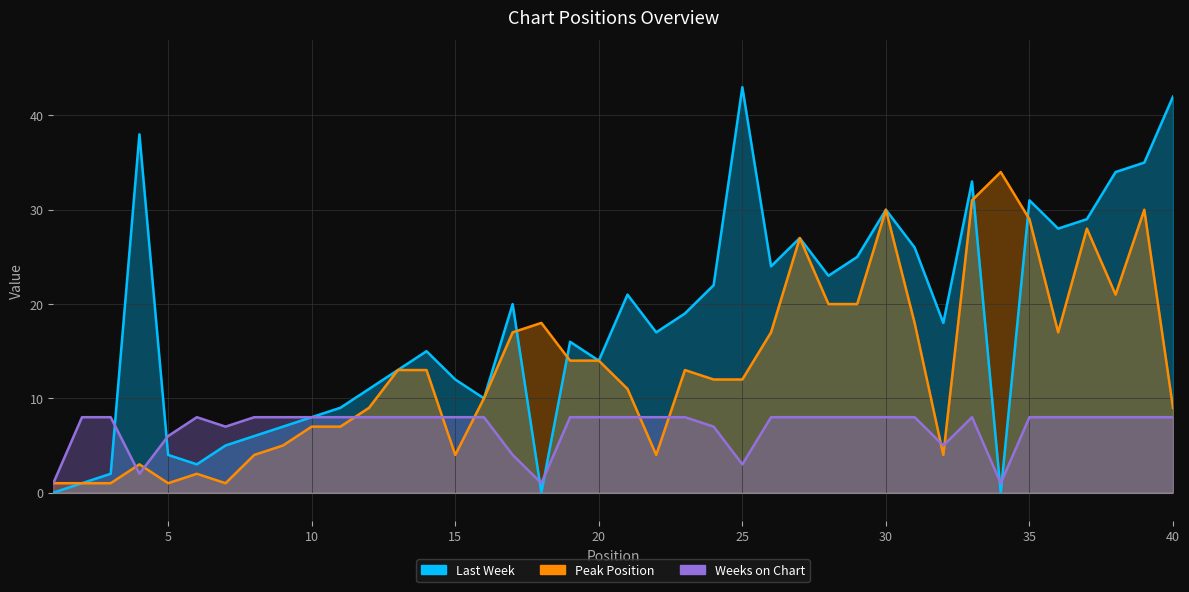

Reading right to left, transcribe all the data shown in this chart.

Last Week: 42	35	34	29	28	31	0	33	18	26	30	25	23	27	24	43	22	19	17	21	14	16	0	20	10	12	15	13	11	9	8	7	6	5	3	4	38	2	1	0
Peak Position: 9	30	21	28	17	29	34	31	4	18	30	20	20	27	17	12	12	13	4	11	14	14	18	17	10	4	13	13	9	7	7	5	4	1	2	1	3	1	1	1
Weeks on Chart: 8	8	8	8	8	8	1	8	5	8	8	8	8	8	8	3	7	8	8	8	8	8	1	4	8	8	8	8	8	8	8	8	8	7	8	6	2	8	8	1